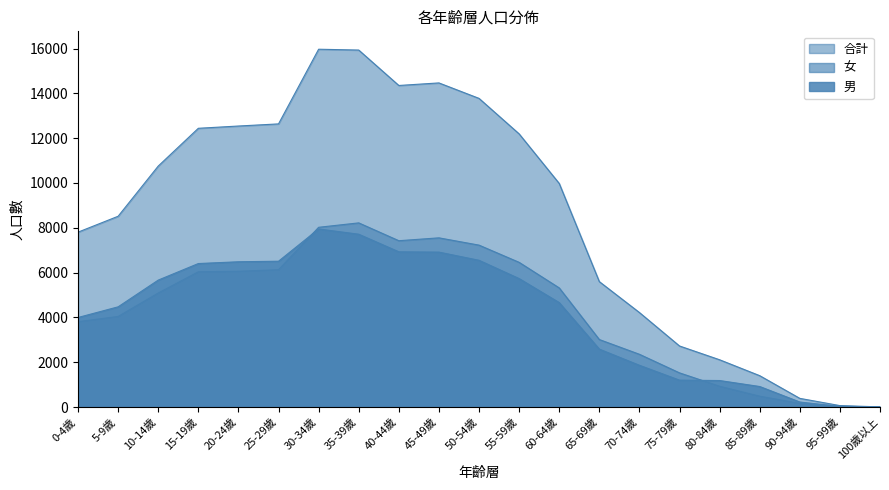

What is the average value of the 合計 series?

8471